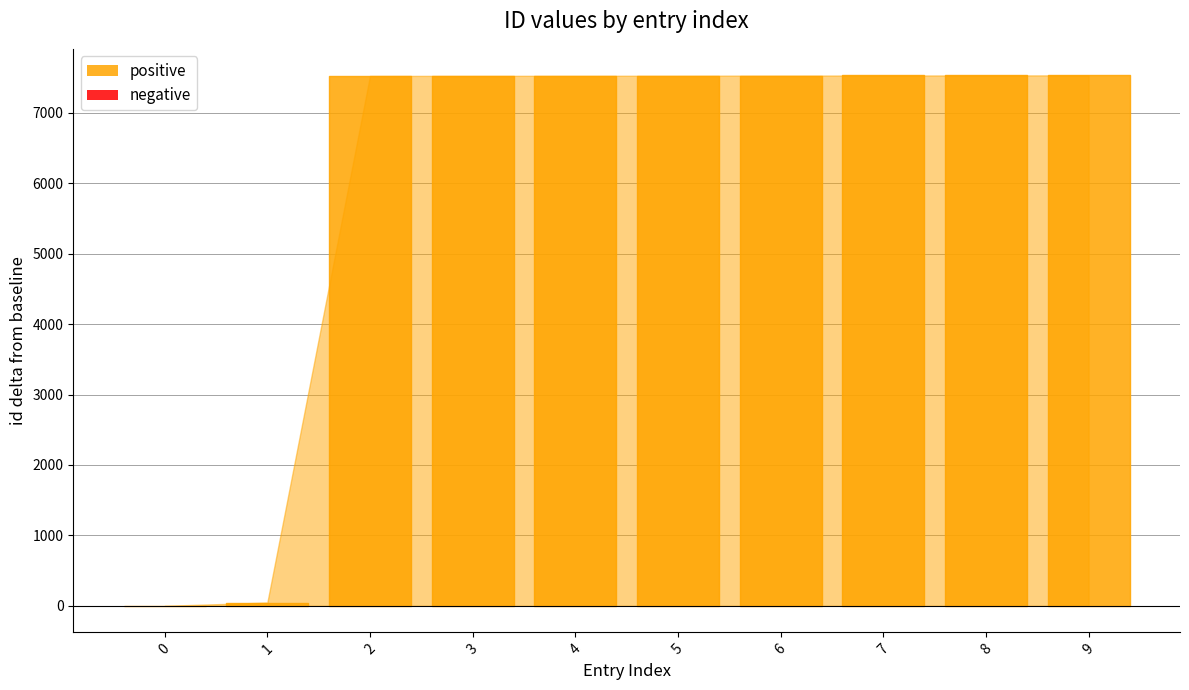

True or false: the data shows 12444 at 5298.

False